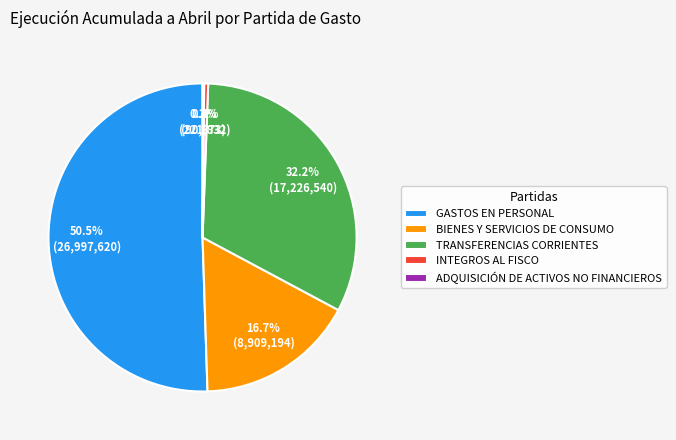

What is the total percentage of GASTOS EN PERSONAL and TRANSFERENCIAS CORRIENTES?

82.7%